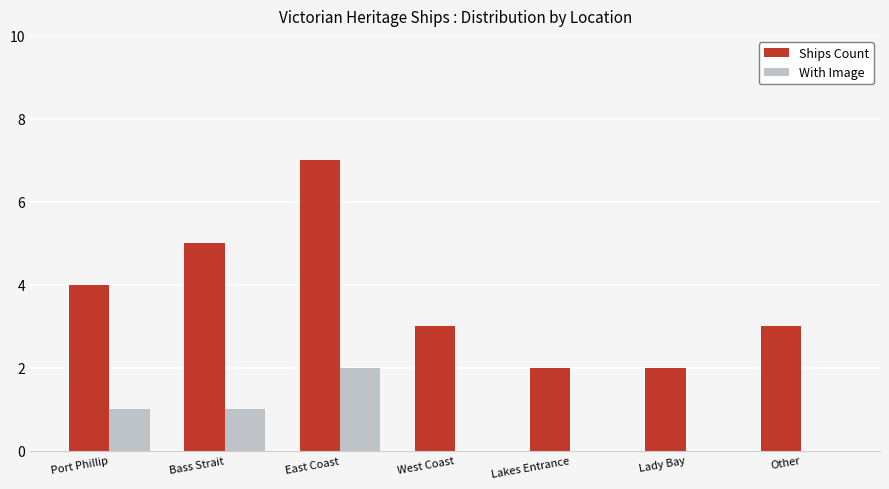

Reading left to right, extract all data points from this chart.

Ships Count: 4	5	7	3	2	2	3
With Image: 1	1	2	0	0	0	0